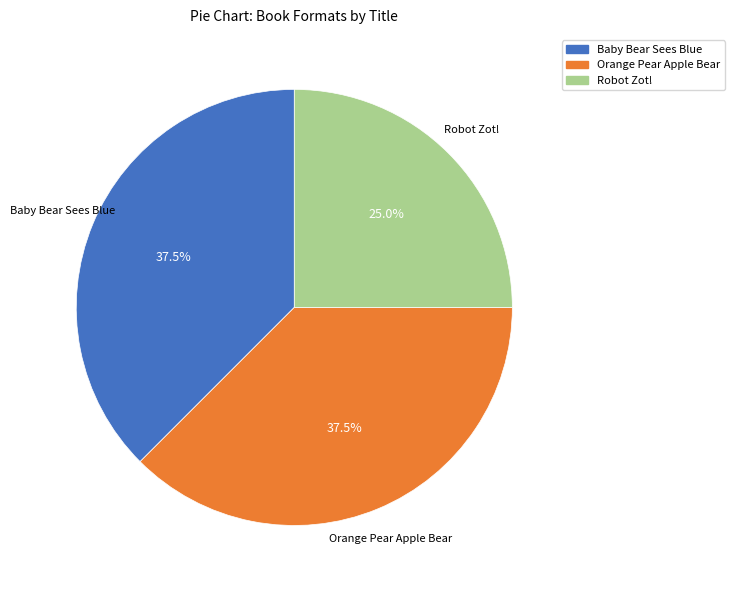

Do Baby Bear Sees Blue and Orange Pear Apple Bear together represent more than half of the pie?

Yes